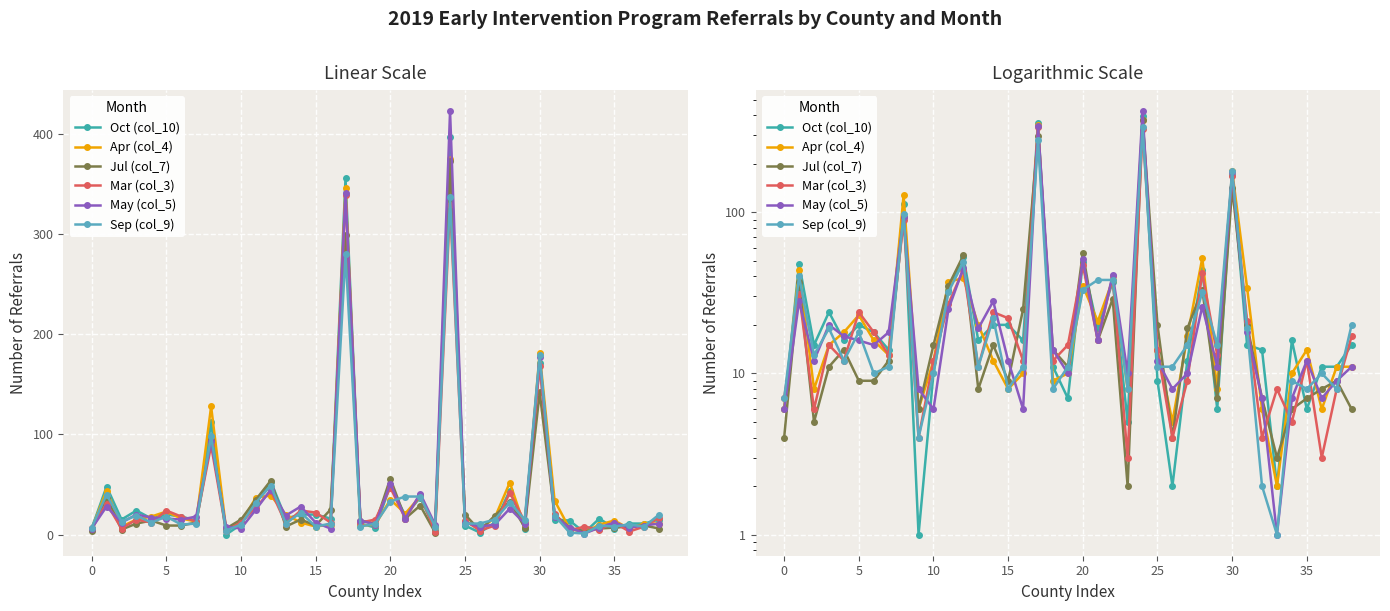

Rank the series at 27 from highest to lowest value.

Jul (col_7), Apr (col_4), Sep (col_9), Oct (col_10), May (col_5), Mar (col_3)